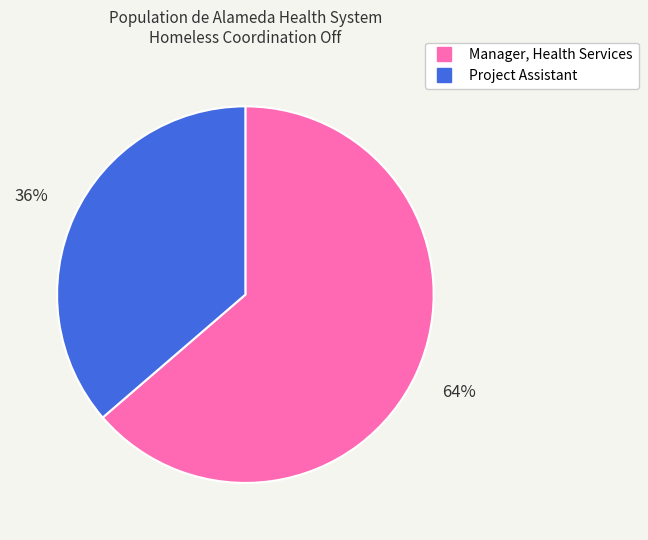

True or false: Project Assistant accounts for 36% of the total.

True